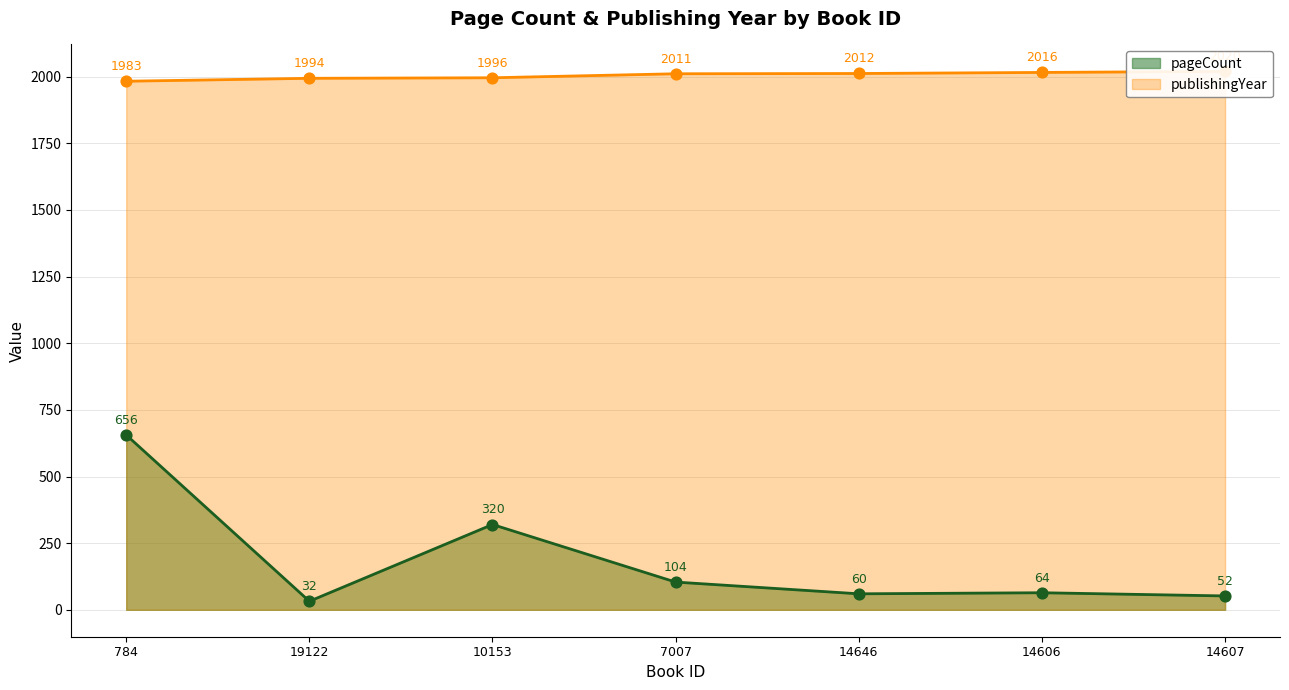

At how many categories does at least one series exceed 1931?

7